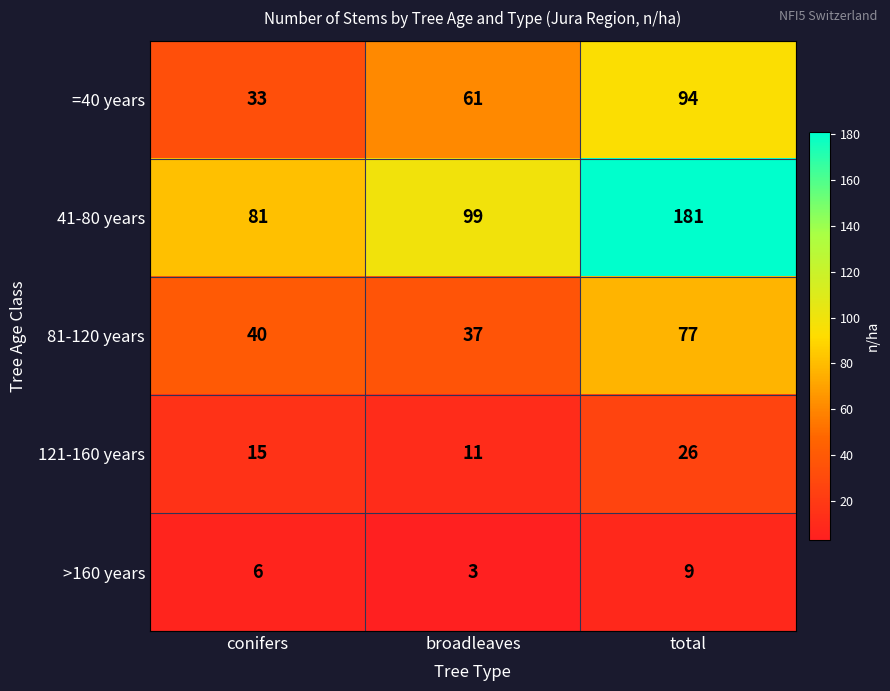

Reading left to right, what are all the values shown in this chart?

=40 years: conifers=33	broadleaves=61	total=94
41-80 years: conifers=81	broadleaves=99	total=181
81-120 years: conifers=40	broadleaves=37	total=77
121-160 years: conifers=15	broadleaves=11	total=26
>160 years: conifers=6	broadleaves=3	total=9